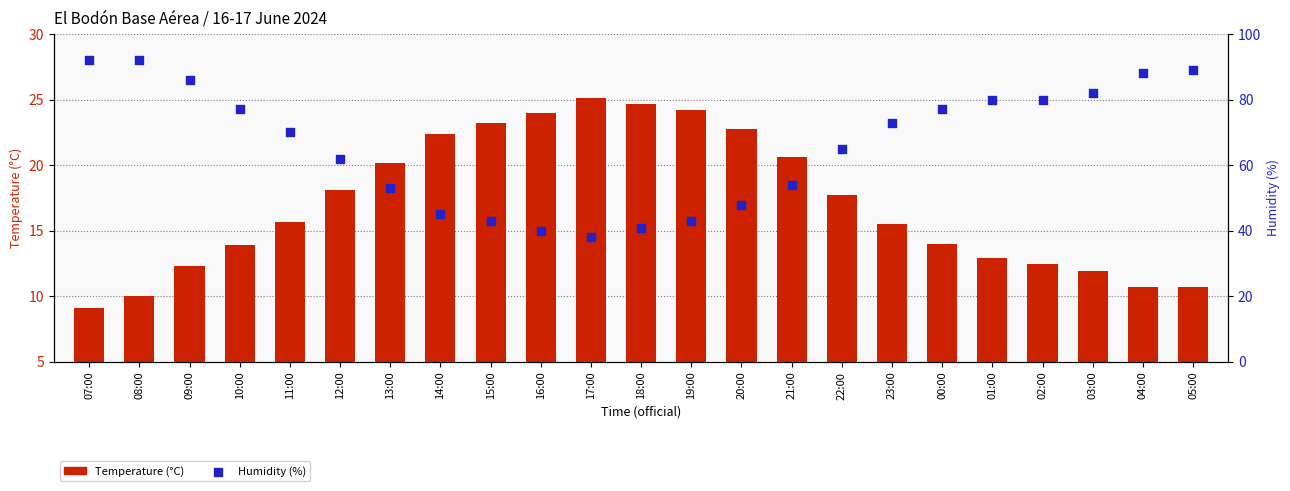

At which category is the sum across all series the highest?

08:00